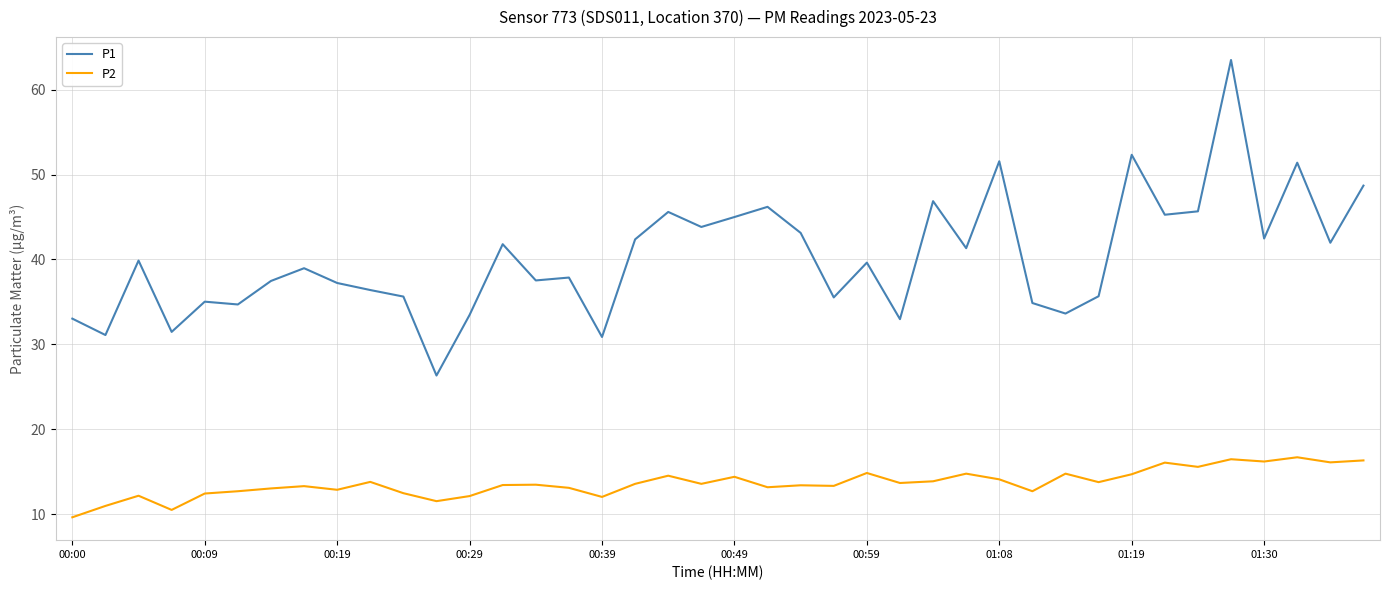

What is the difference between the maximum and minimum values in the P1 series?

37.2